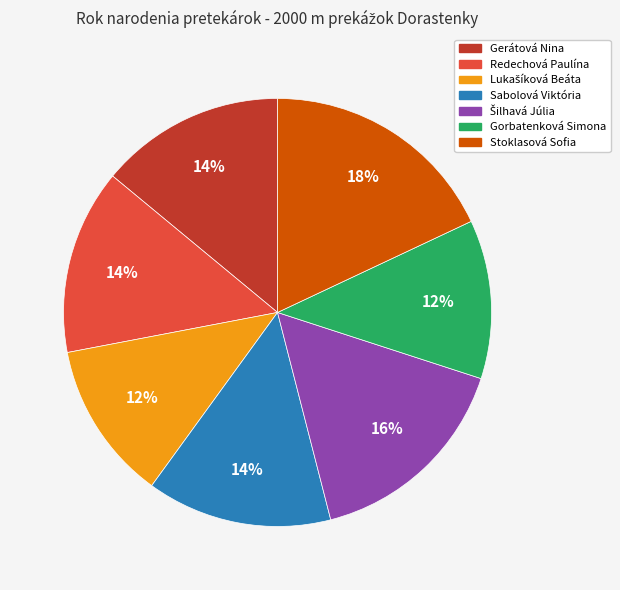

Count the number of slices in the pie.

7